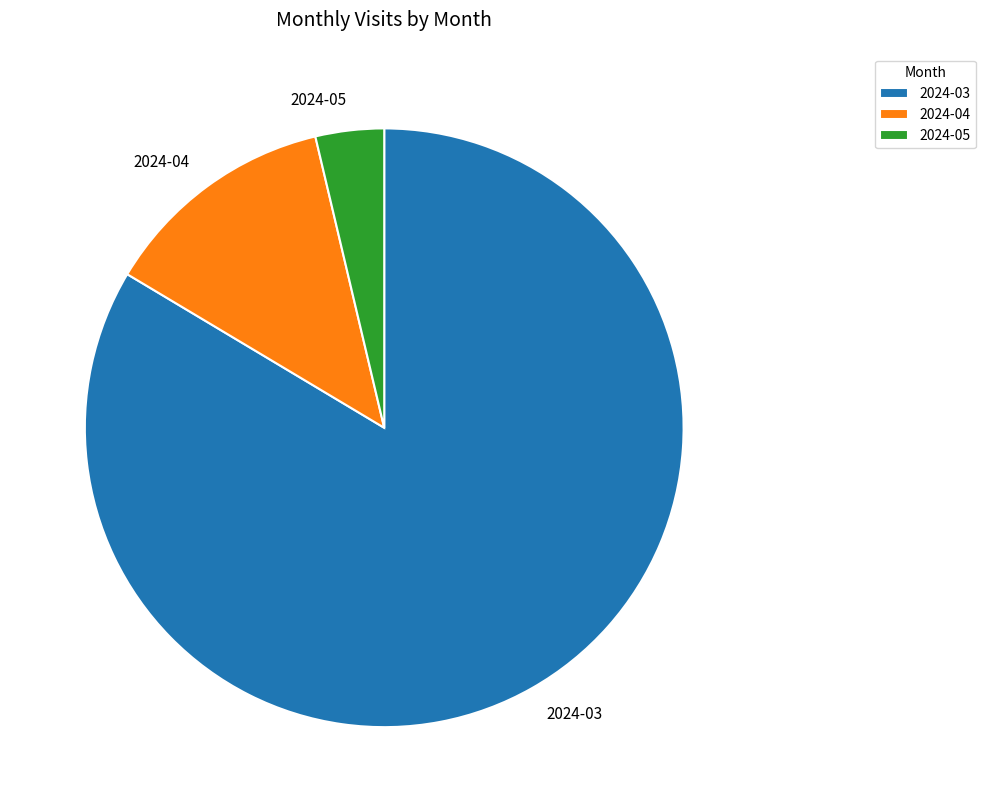

What is the smallest slice in the pie chart?

2024-05